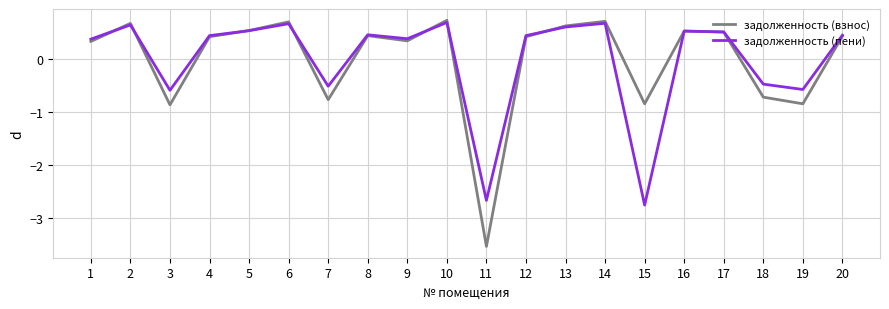

How many interior local valleys does the задолженность (взнос) series have?

6